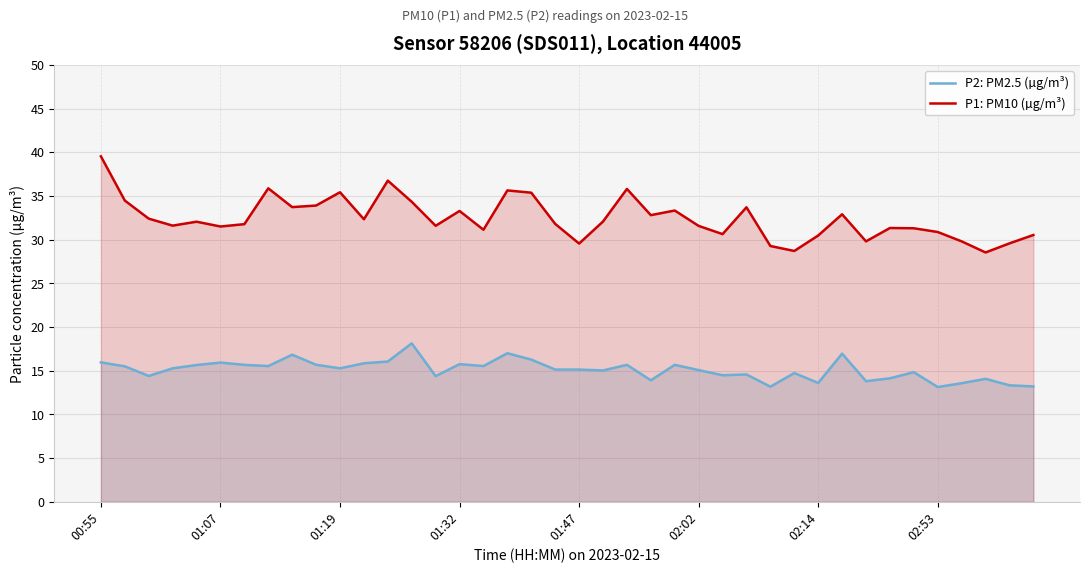

What is the total value across all series at 17?

52.6